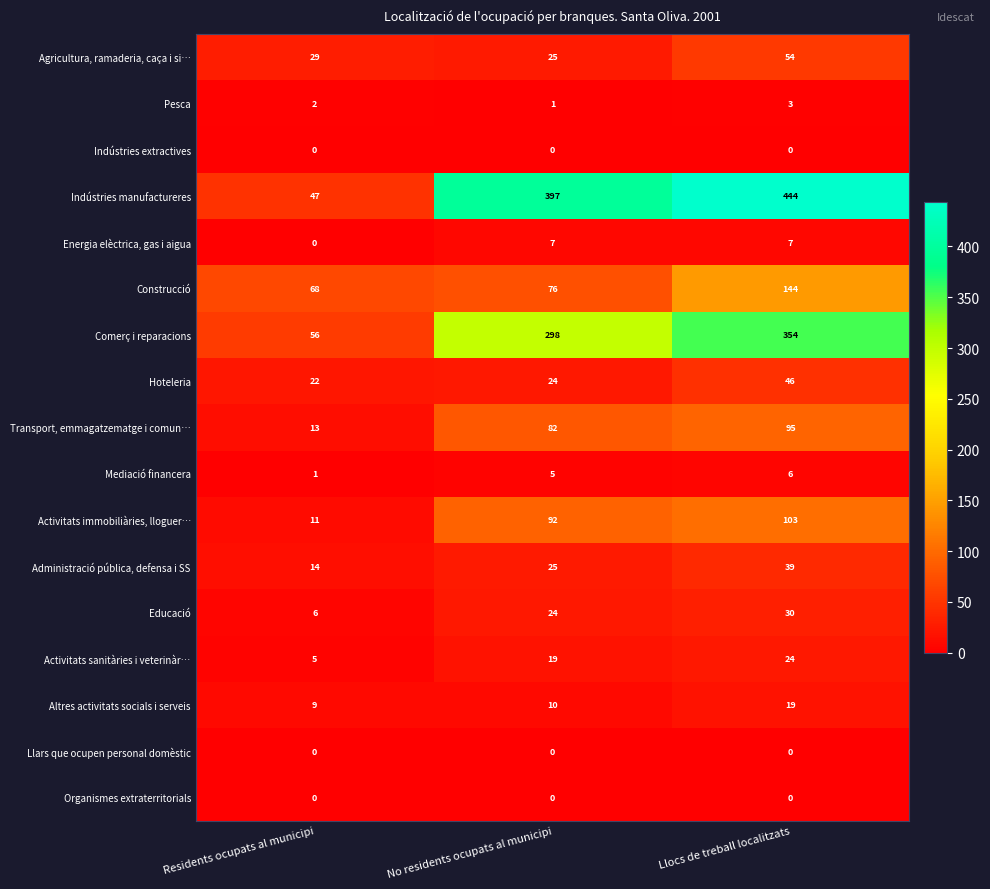

Is it true that Hoteleria equals 46 at Llocs de treball localitzats?

True